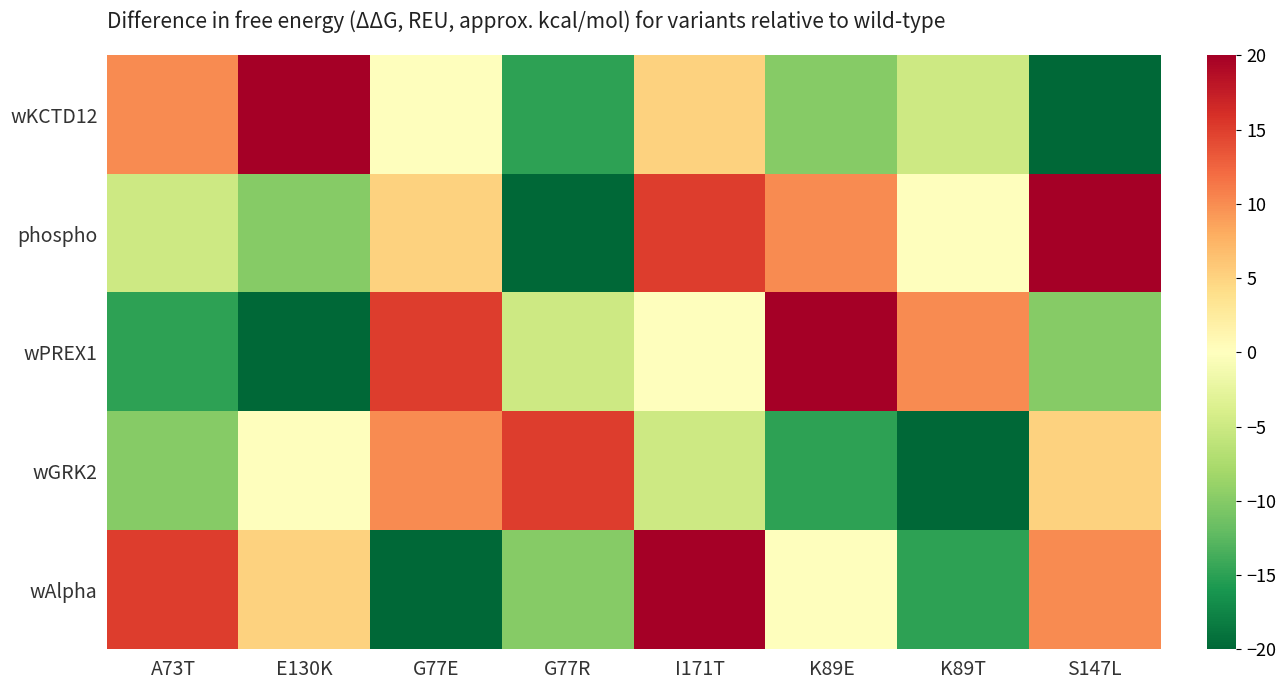

Reading left to right, list all the values displayed in this chart.

wKCTD12: A73T=10	E130K=20	G77E=0	G77R=-15	I171T=5	K89E=-10	K89T=-5	S147L=-20
phospho: A73T=-5	E130K=-10	G77E=5	G77R=-20	I171T=15	K89E=10	K89T=0	S147L=20
wPREX1: A73T=-15	E130K=-20	G77E=15	G77R=-5	I171T=0	K89E=20	K89T=10	S147L=-10
wGRK2: A73T=-10	E130K=0	G77E=10	G77R=15	I171T=-5	K89E=-15	K89T=-20	S147L=5
wAlpha: A73T=15	E130K=5	G77E=-20	G77R=-10	I171T=20	K89E=0	K89T=-15	S147L=10